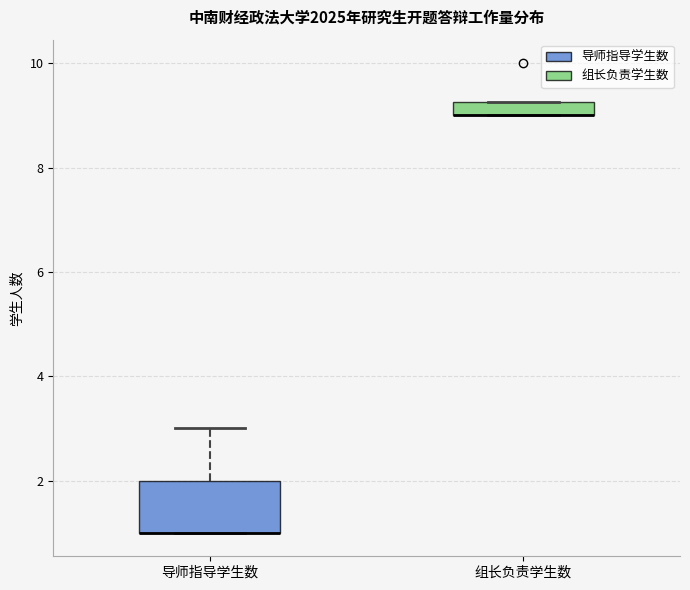

Where is the upper edge of the box for 组长负责学生数 on the y-axis? The values are not printed on the chart, so give them approximately, as read against the axis.

9.2